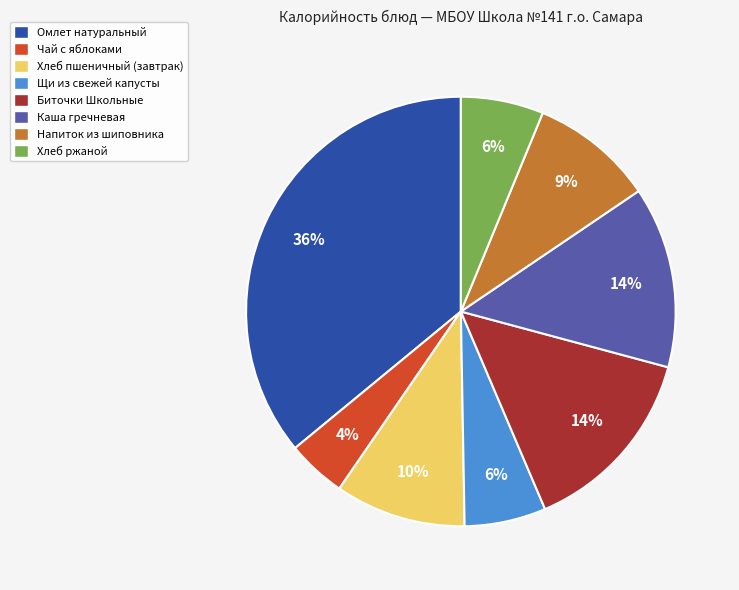

What percentage is the Напиток из шиповника slice, to the nearest percent?

9%